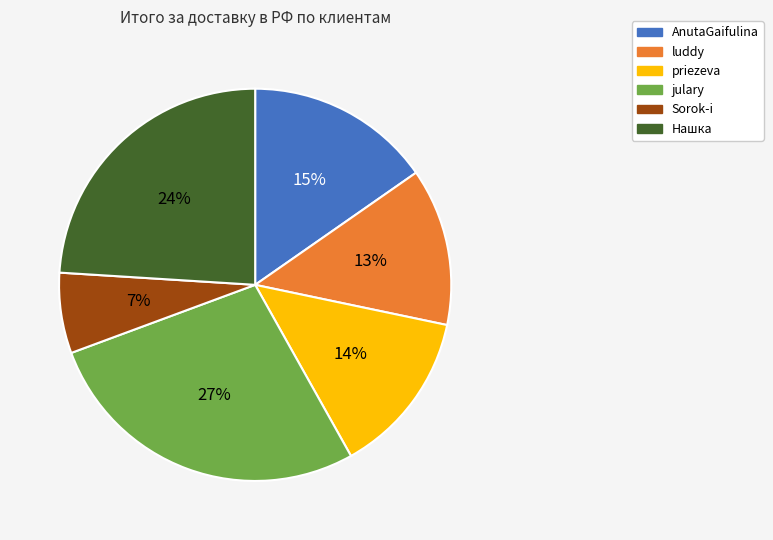

True or false: AnutaGaifulina accounts for 30% of the total.

False